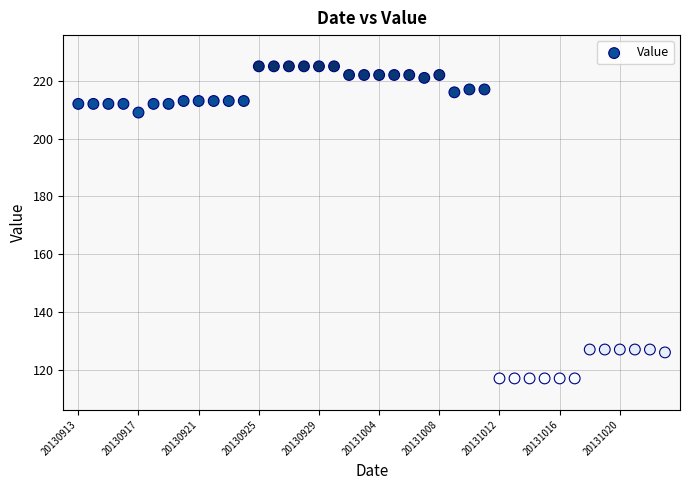

What is the range of Y values (max minus min)?

108